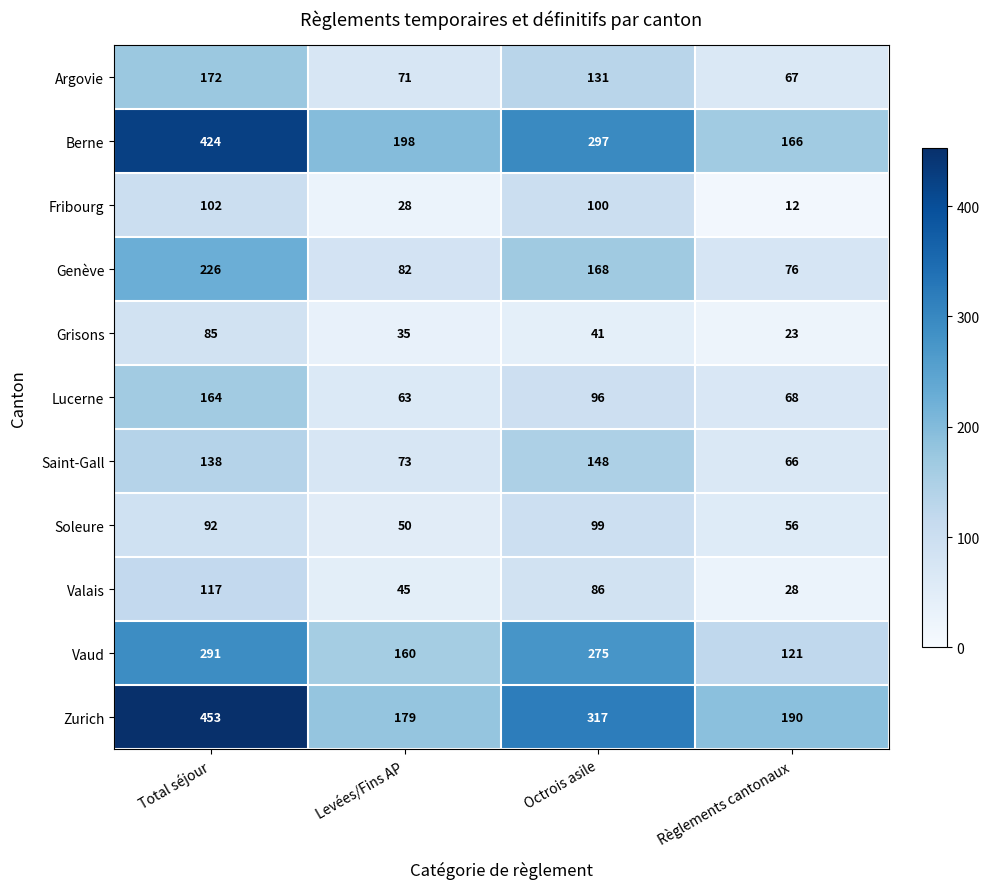

What is the difference between the Vaud values at Total séjour and Octrois asile?

16